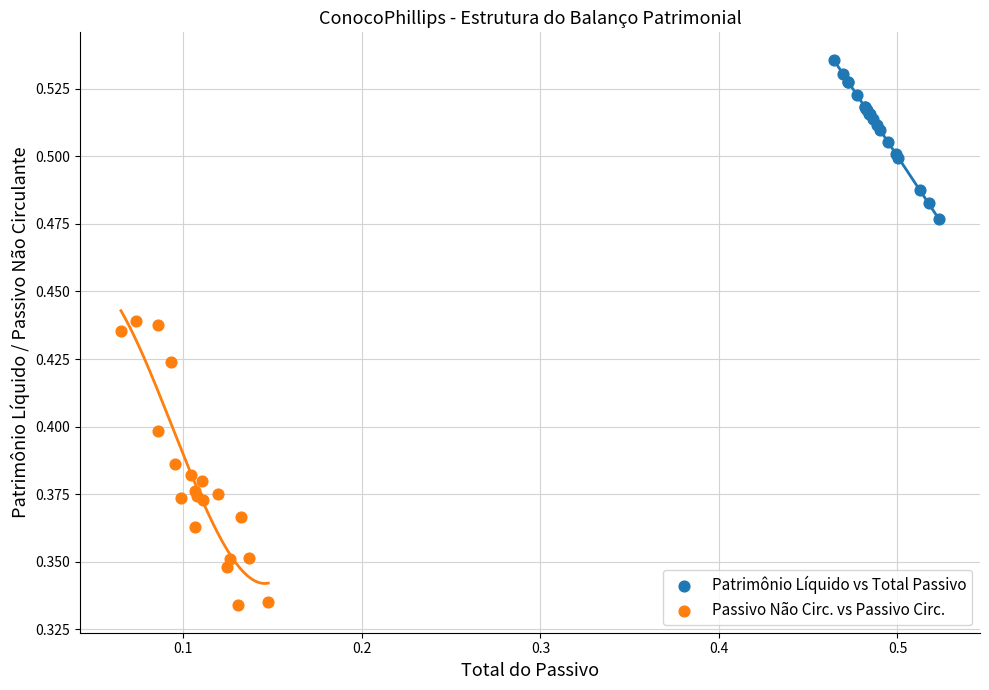

What are all the series names shown in the legend?

Patrimônio Líquido vs Total Passivo, Passivo Não Circ. vs Passivo Circ.